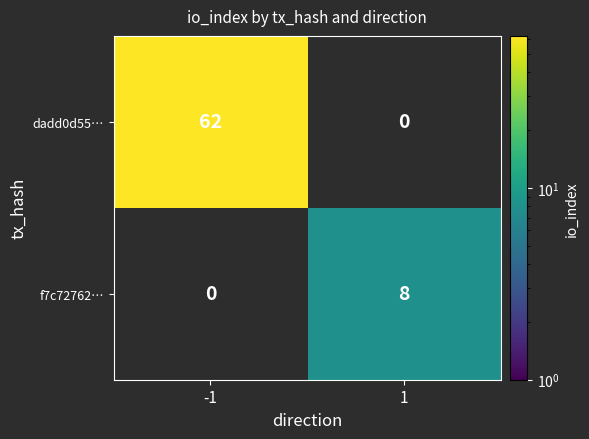

What is the approximate value of dadd0d55… at -1?

62